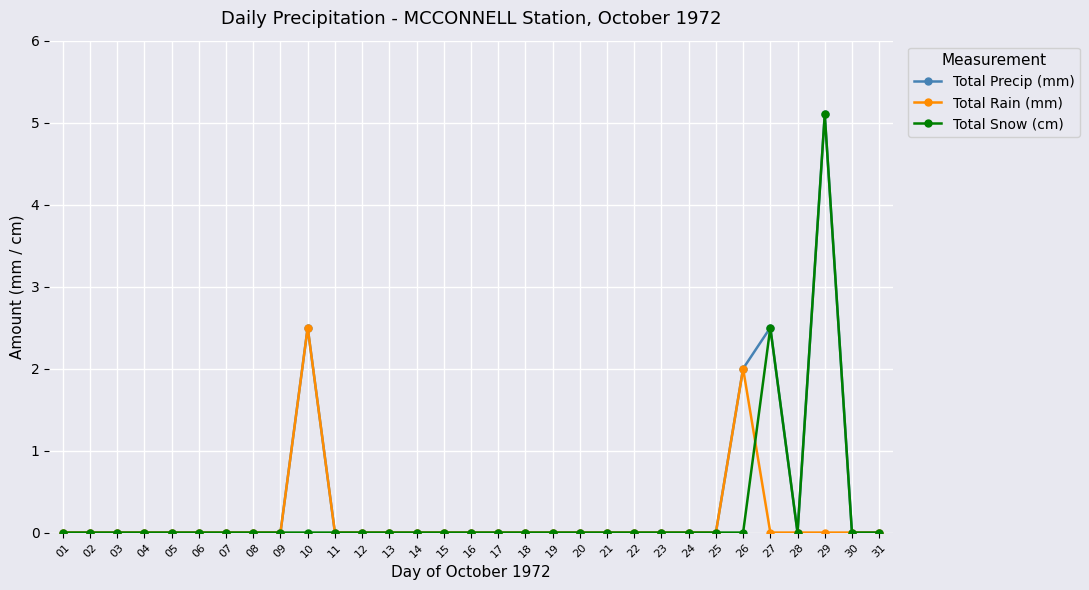

What is the greatest value displayed?

5.1